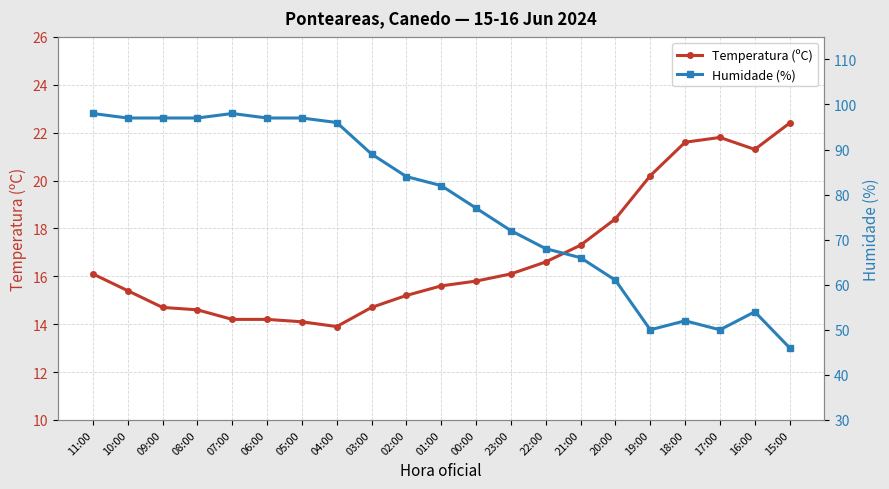

At which category is the sum across all series the highest?

11:00